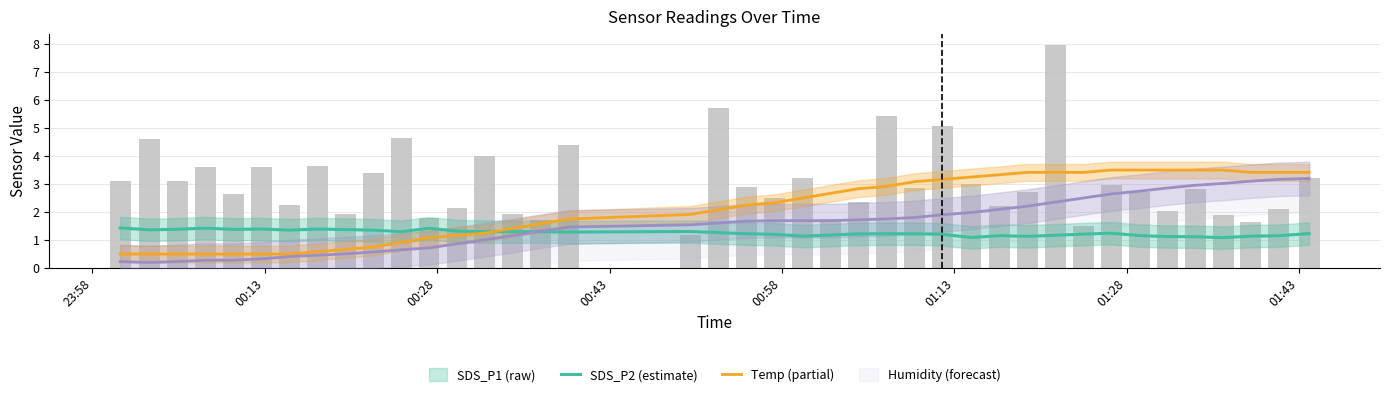

List the series in order of their peak value, lowest first.

SDS_P2, Humidity, Temp, SDS_P1